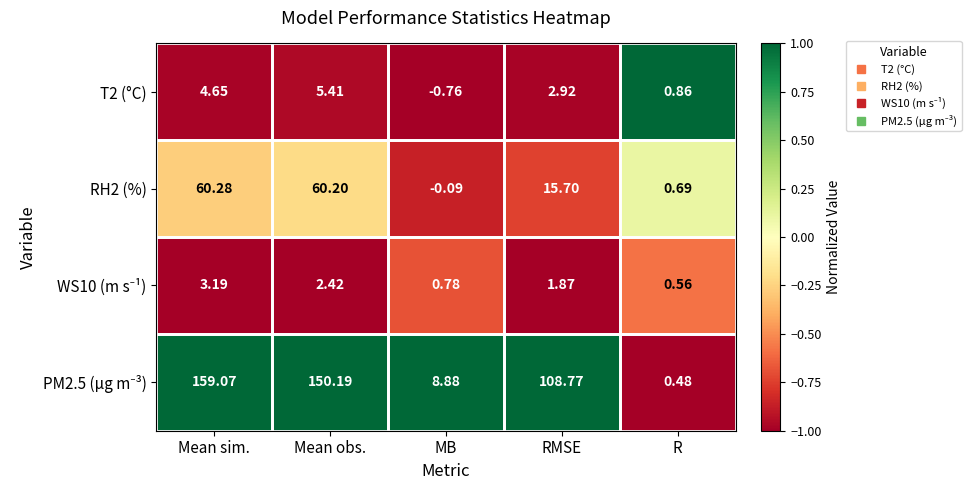

Rank the categories by T2 (°C) value from lowest to highest.

MB, R, RMSE, Mean sim., Mean obs.